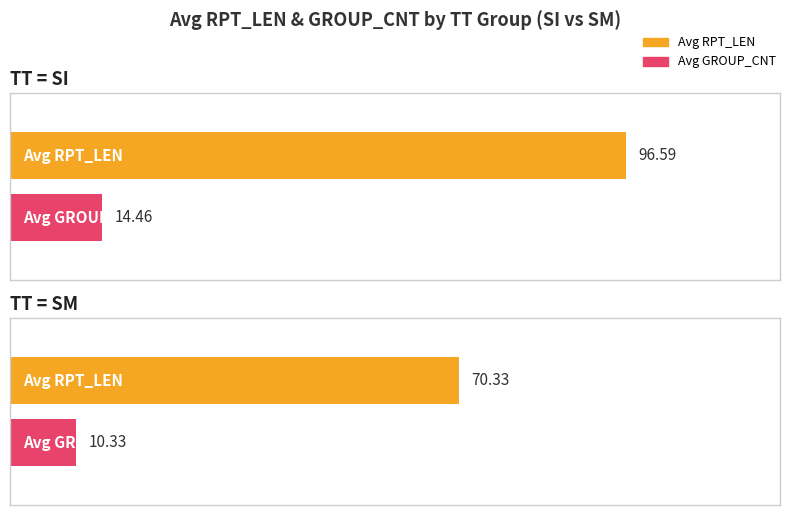

True or false: Maximum utilization has a value of 141.8 at SM.

False